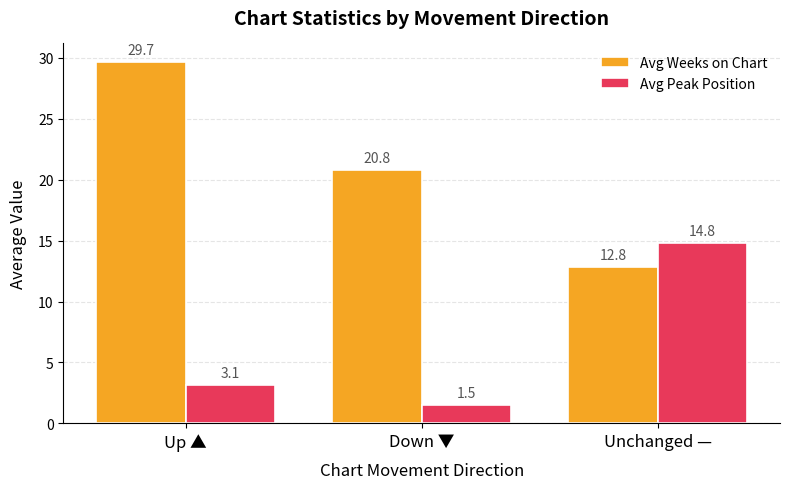

What is the sum of the Avg Weeks on Chart values at Up ▲ and Down ▼?

50.5